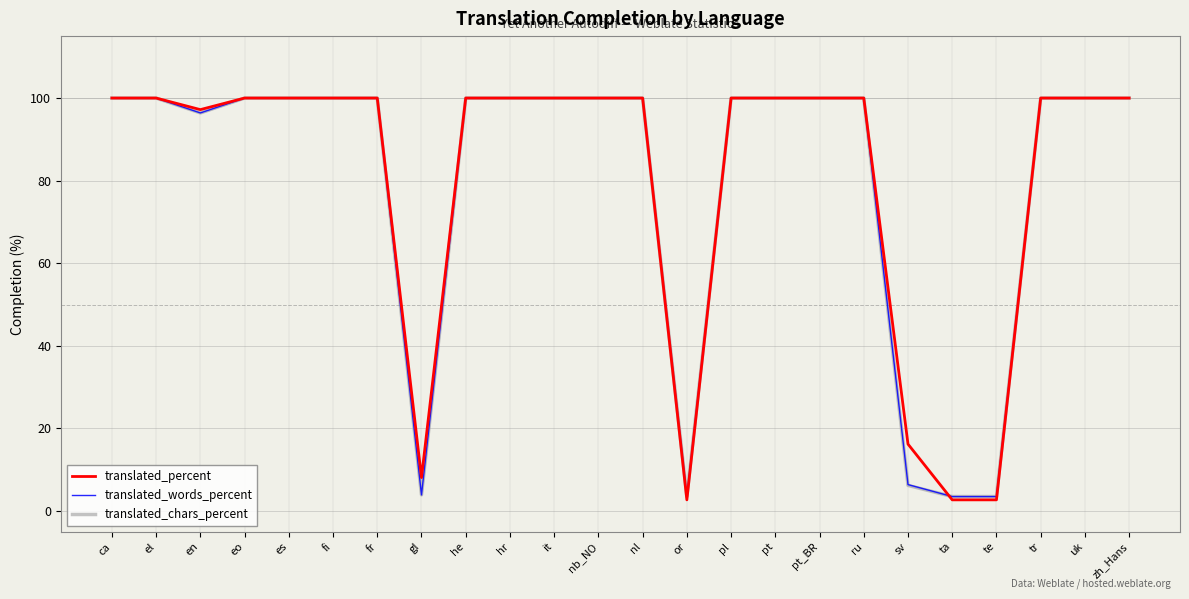

Which series has the widest spread of values?

translated_percent